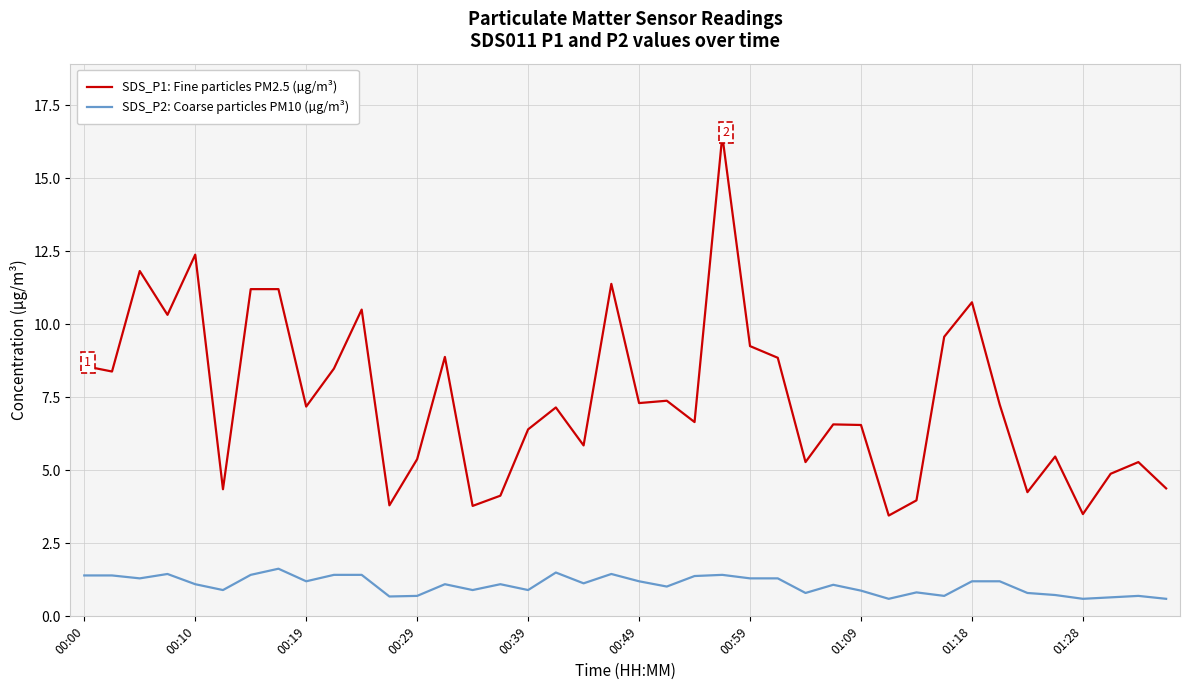

What is the minimum value for SDS_P1: Fine particles PM2.5 (µg/m³)?

3.5